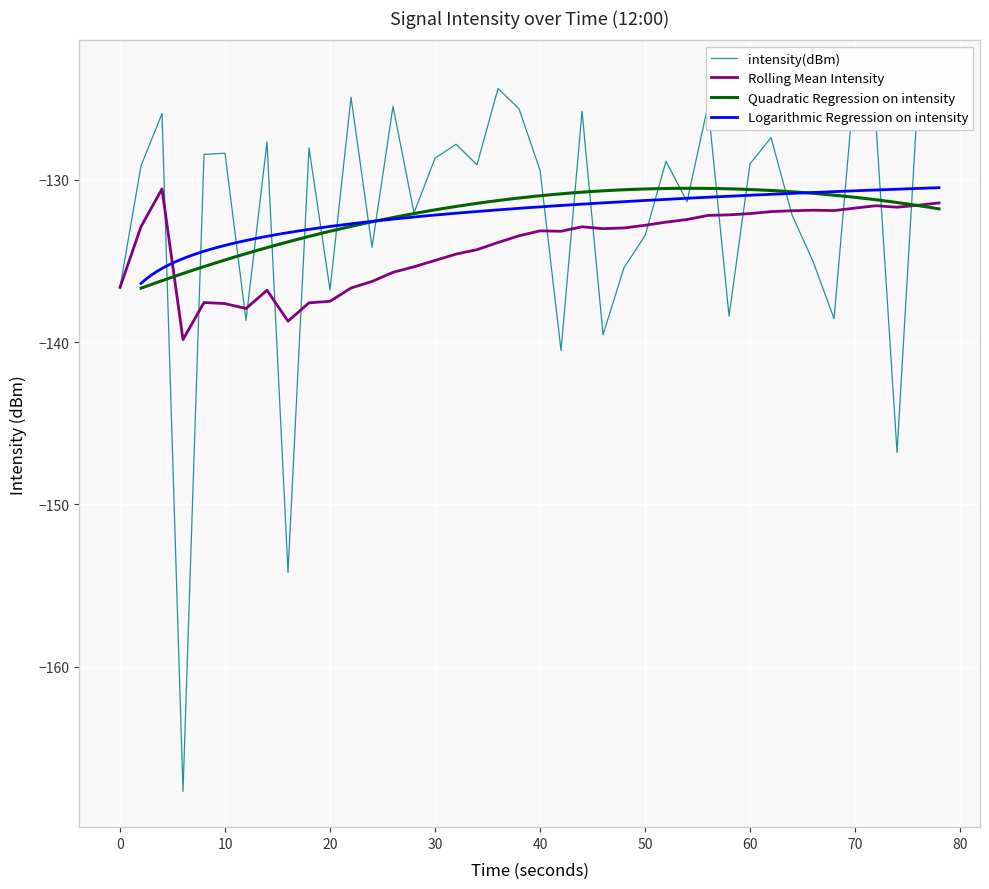

How many intersections are there between rolling_mean and intensity(dBm)?

16